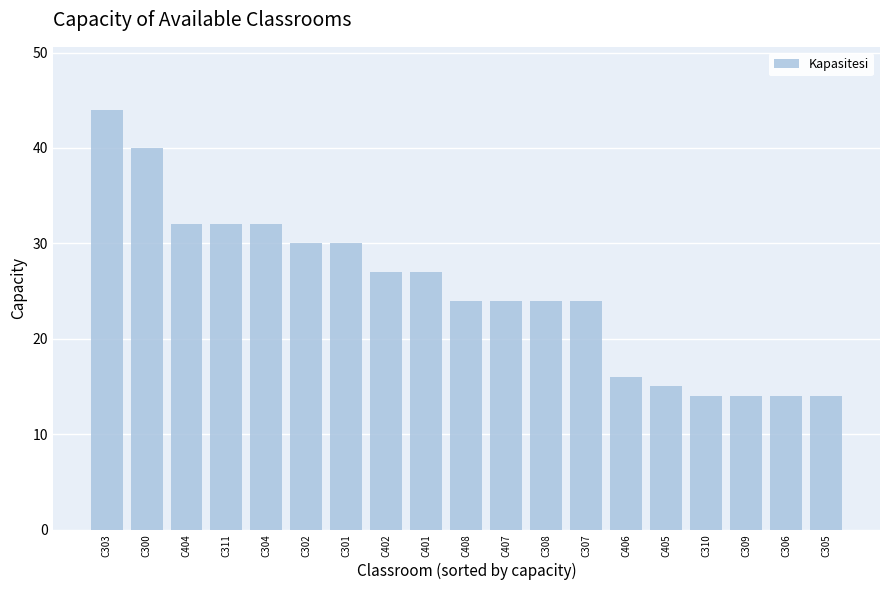

What is the sum of all values?

477